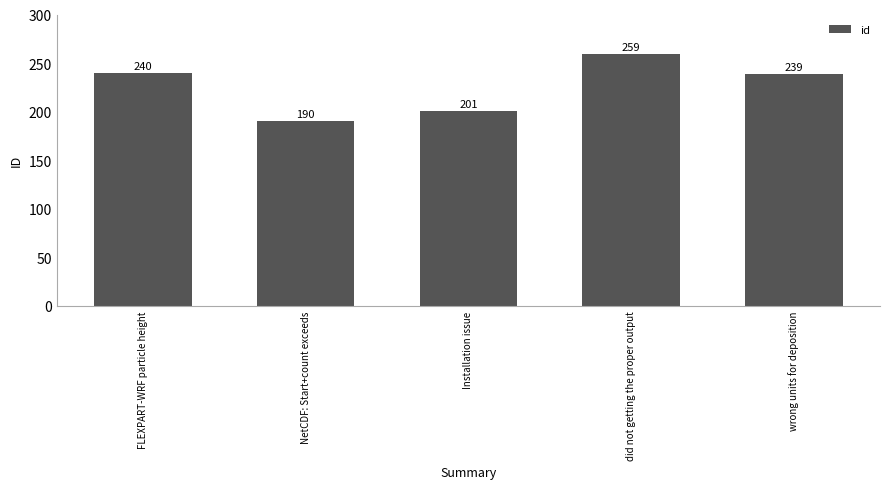

What is the sum of all values?

1129